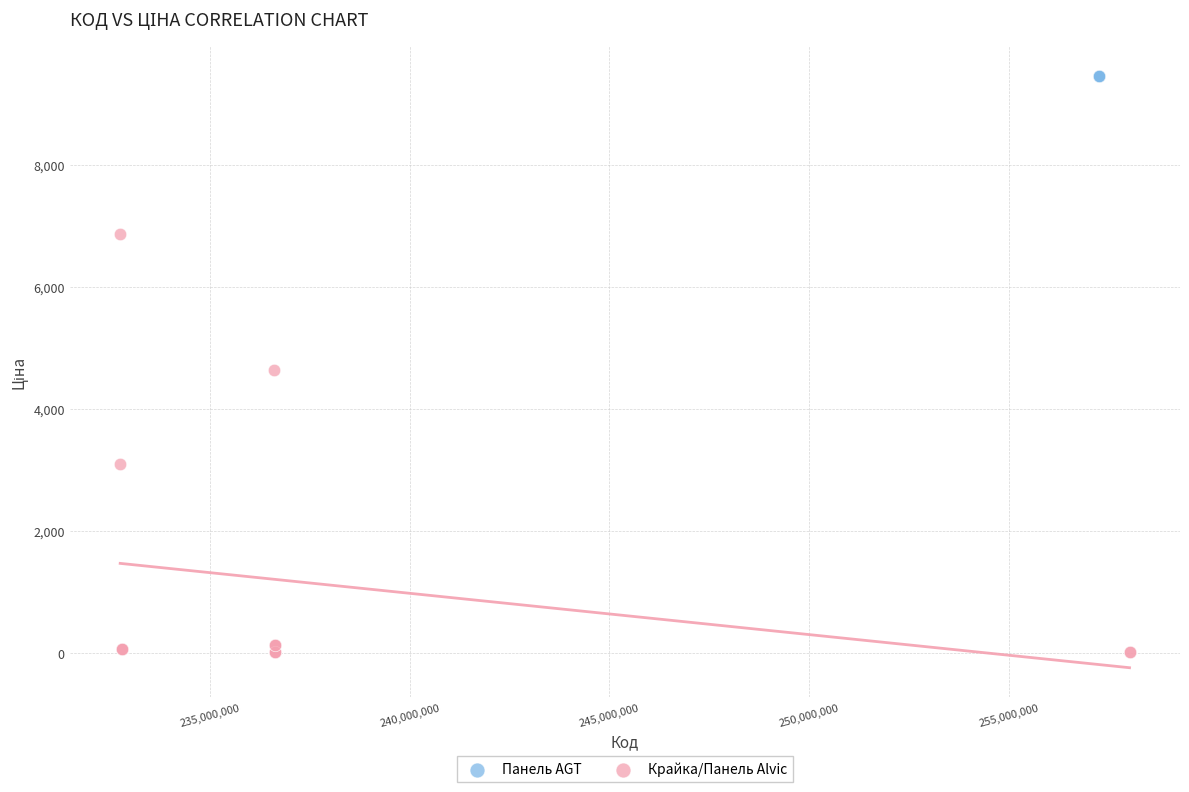

Which series reaches the maximum Y coordinate?

Панель AGT